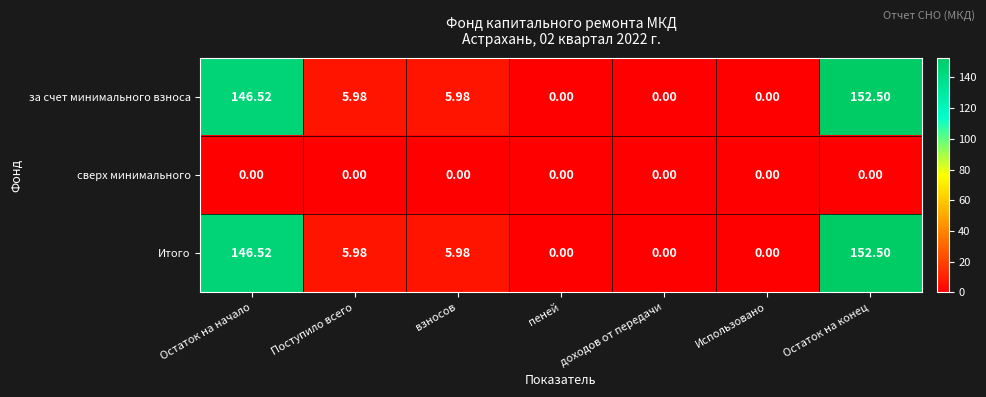

At which category is the sum across all series the highest?

Остаток на конец